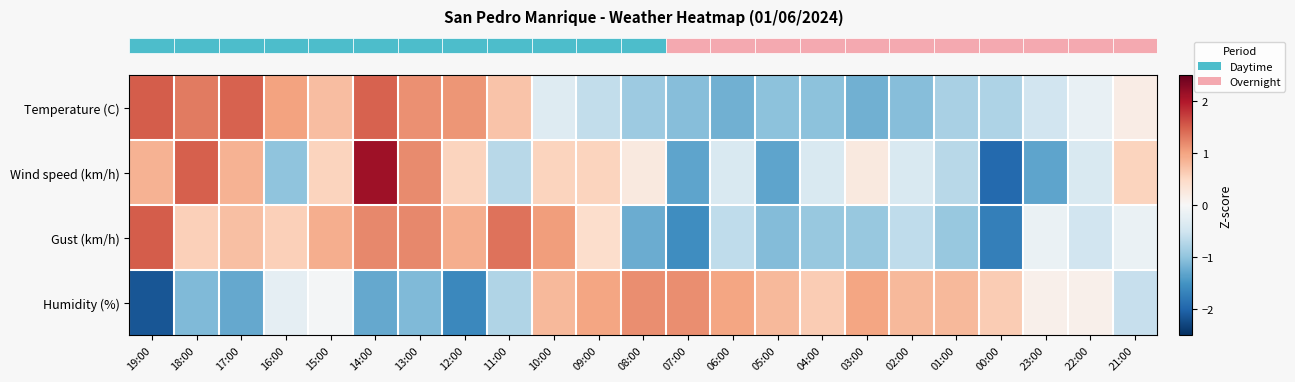

At which category does the chart reach its peak across all series?

14:00